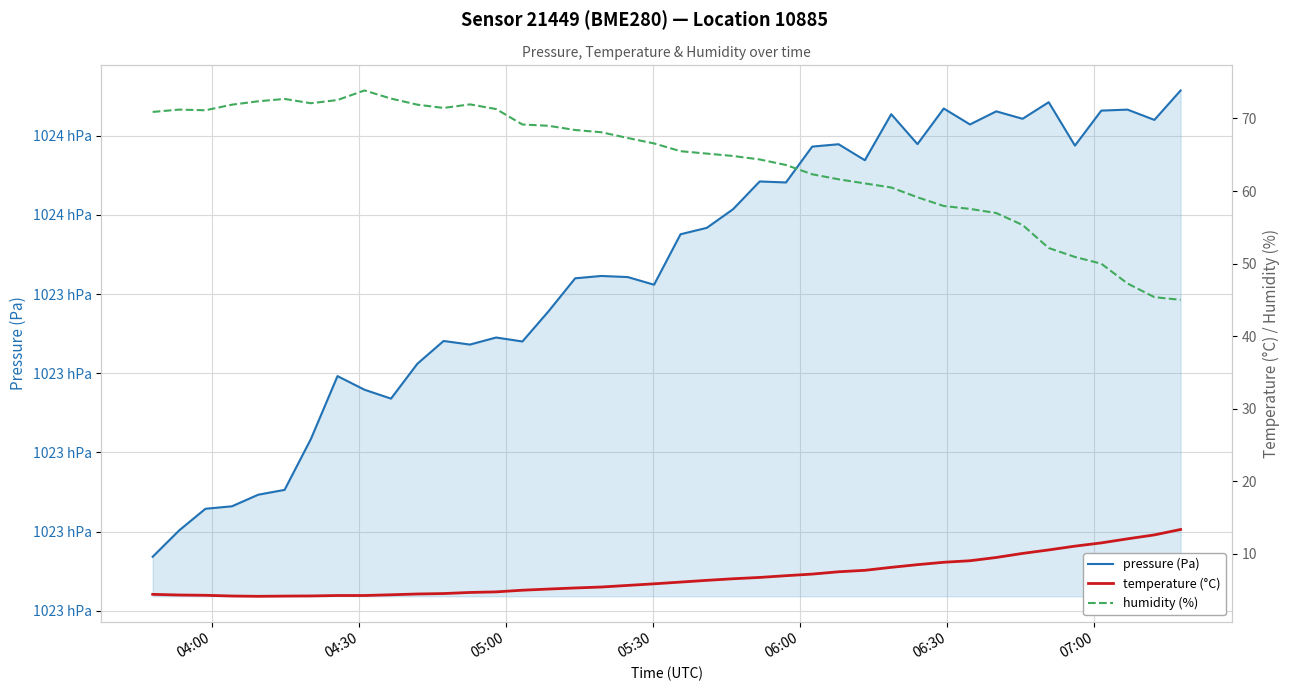

True or false: pressure (Pa) and humidity (%) cross at least once.

False